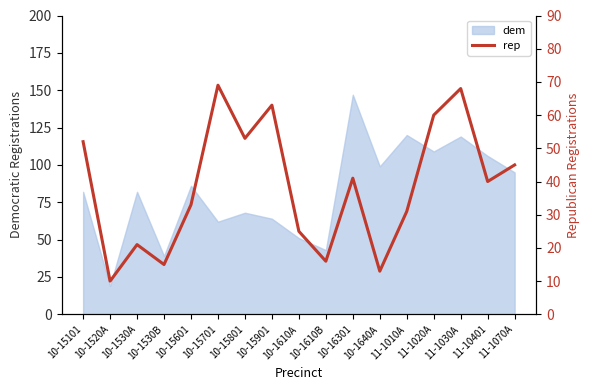

Which has a higher value, 10-1610A or 11-1020A?

11-1020A